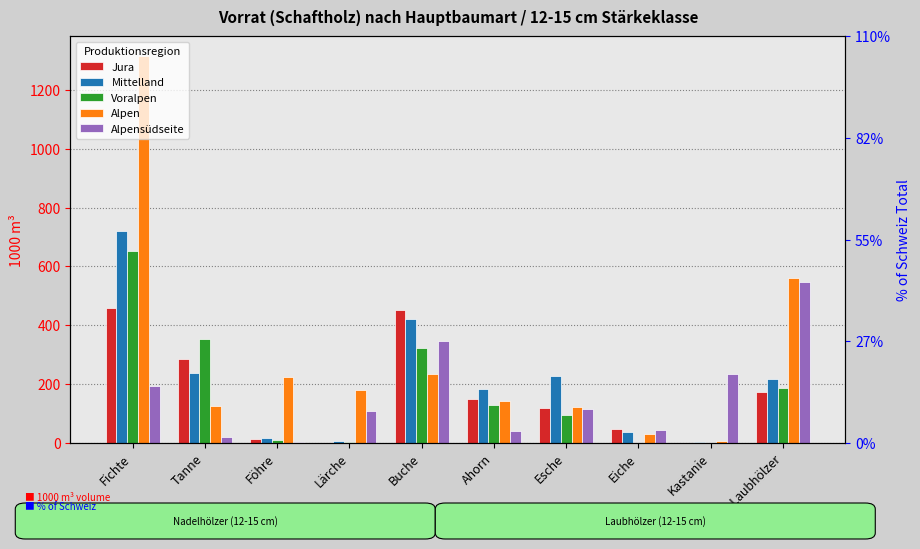

What is the difference between the maximum and minimum values in the Alpensüdseite series?

545